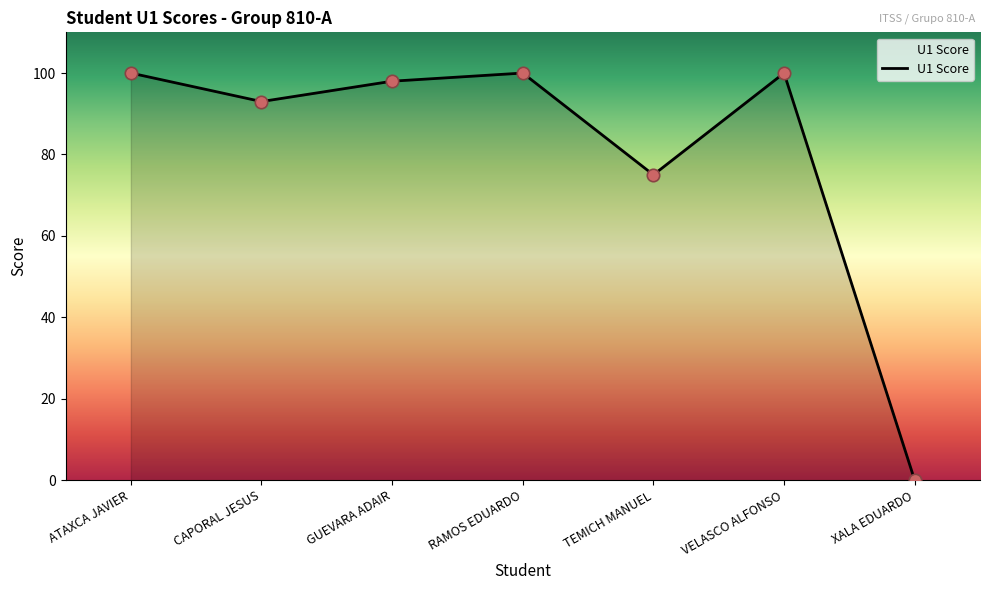

What is the change in value from TEMICH MANUEL to XALA EDUARDO?

-75